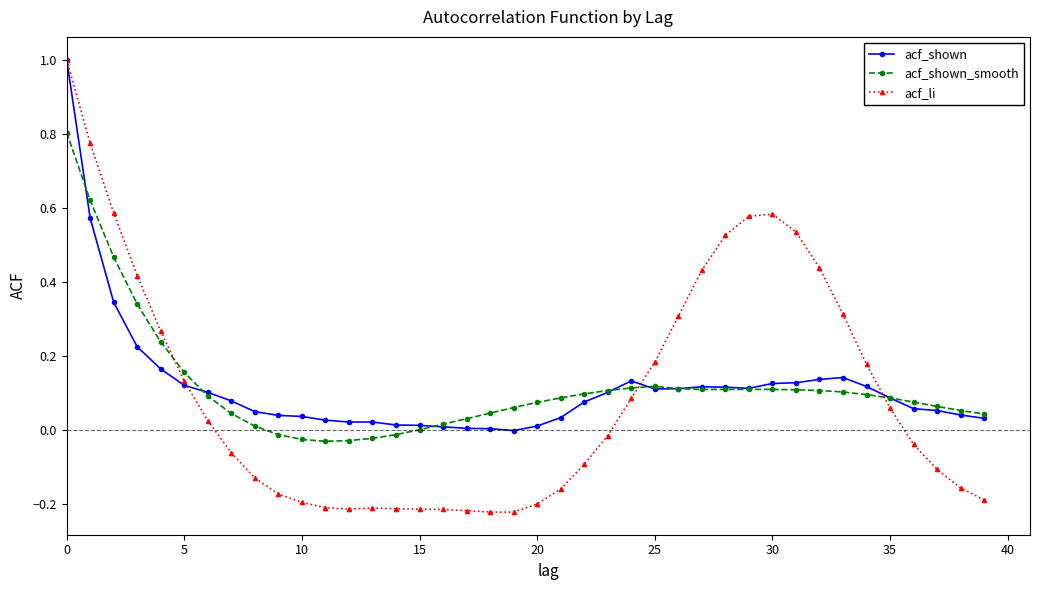

How many categories are shown in the chart?

40